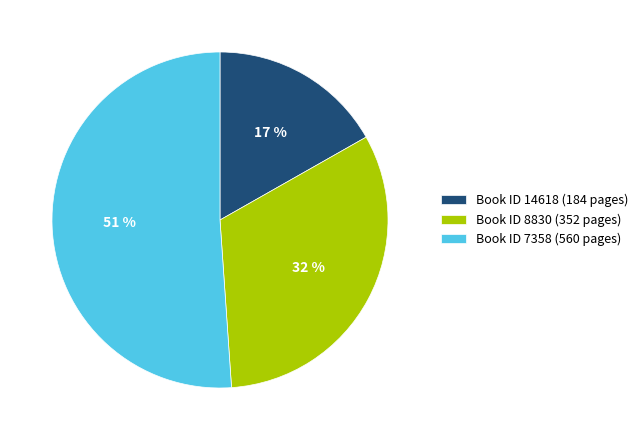

To the nearest percent, what portion does Book ID 7358 (560 pages) represent?

51%